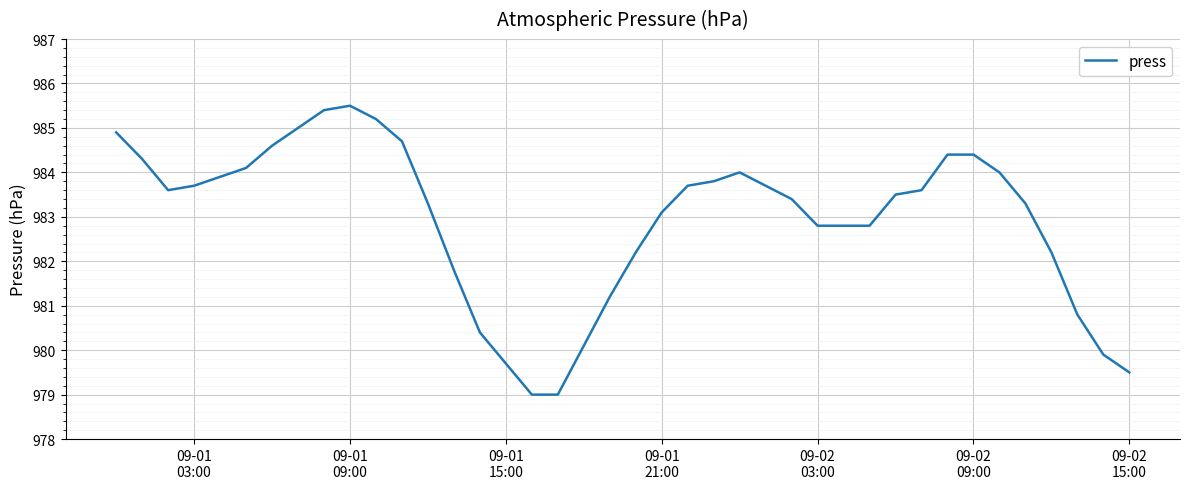

What is the difference between the maximum and minimum values?

6.5